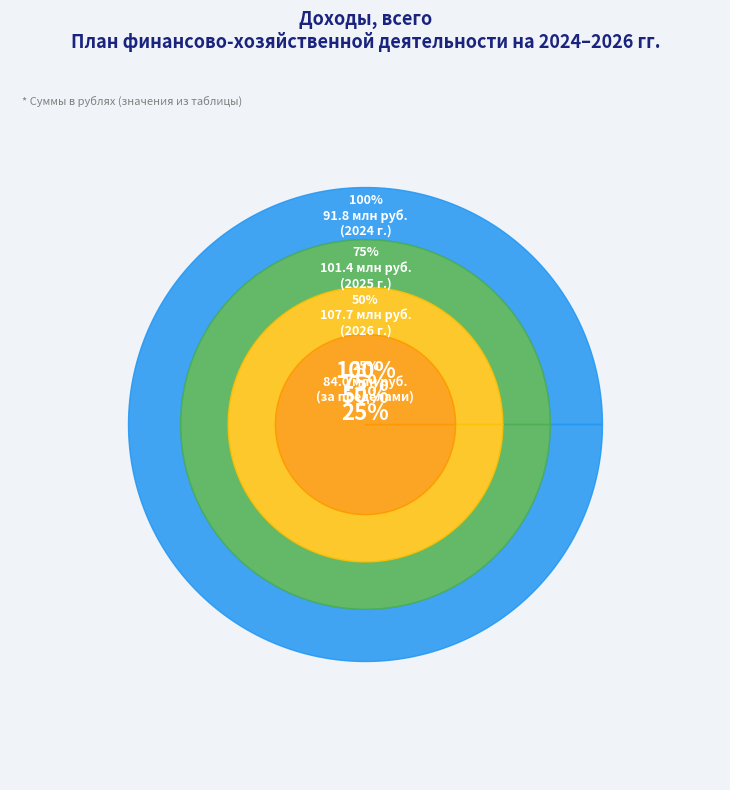

Rank the categories by value from lowest to highest.

За пределами планового периода, 2024 г. (текущий год), 2025 г. (1-ый год планового периода), 2026 г. (2-ой год планового периода)